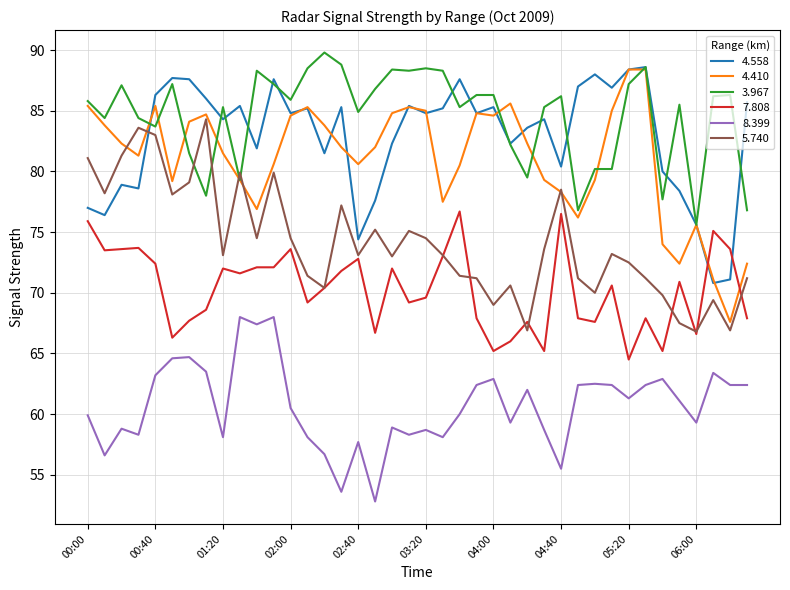

True or false: 3.967 and 8.399 cross at least once.

False